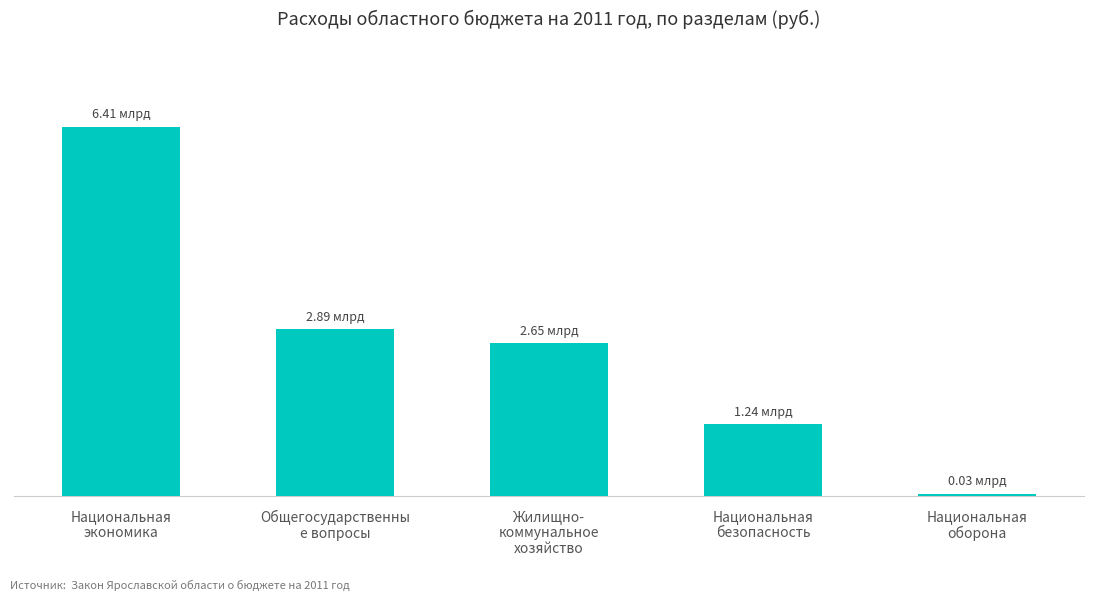

What is the value of the 5th bar from the left?

33431703.0